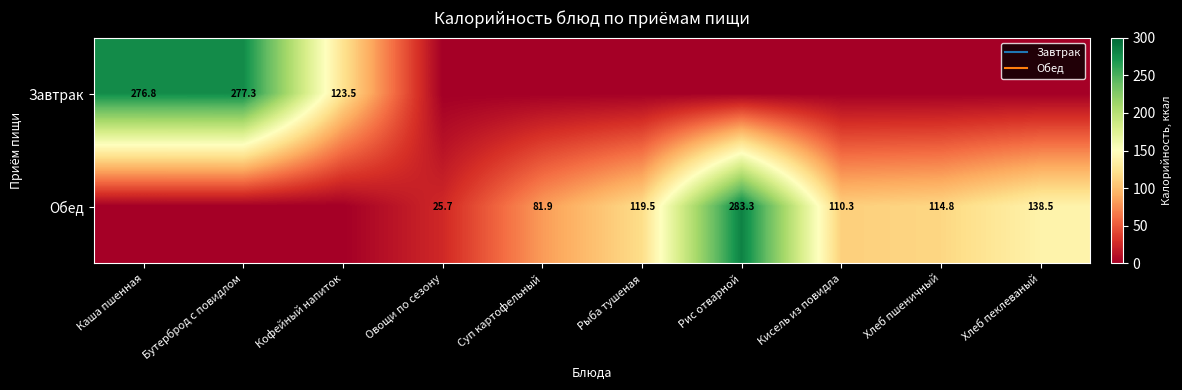

True or false: Завтрак has a value of 0.0 at Кисель из повидла.

True